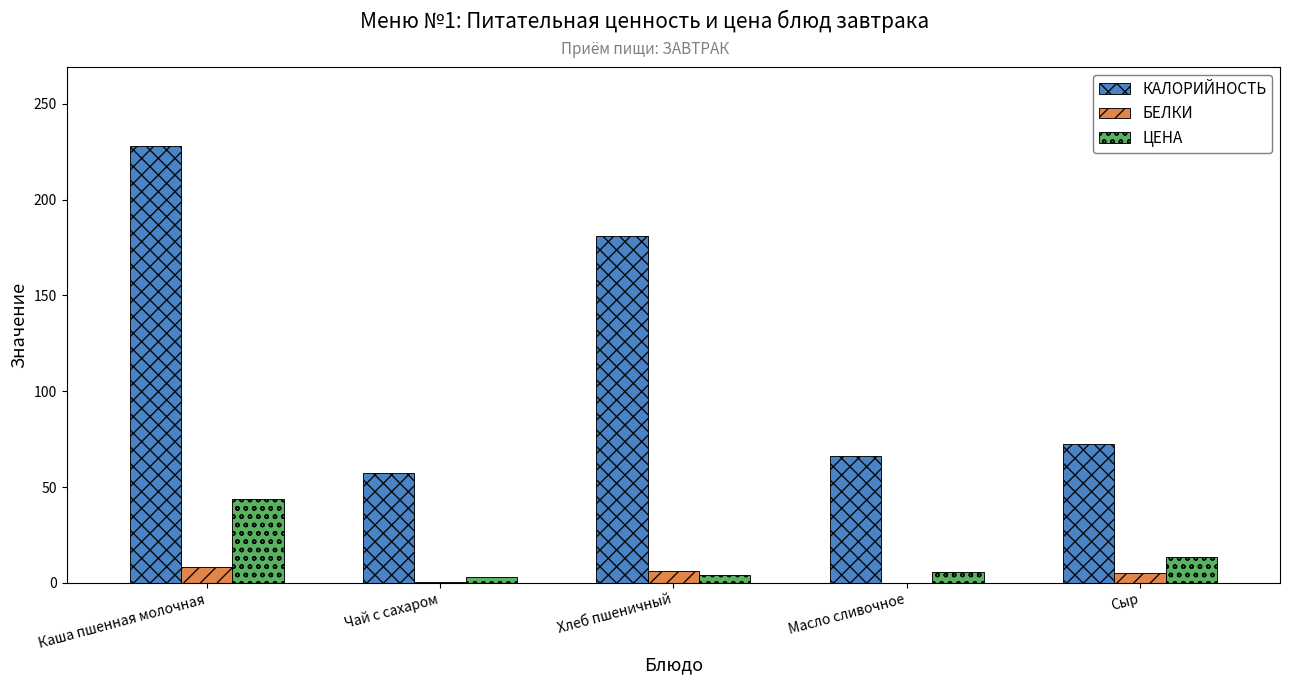

What is the maximum value shown in the chart?

228.2